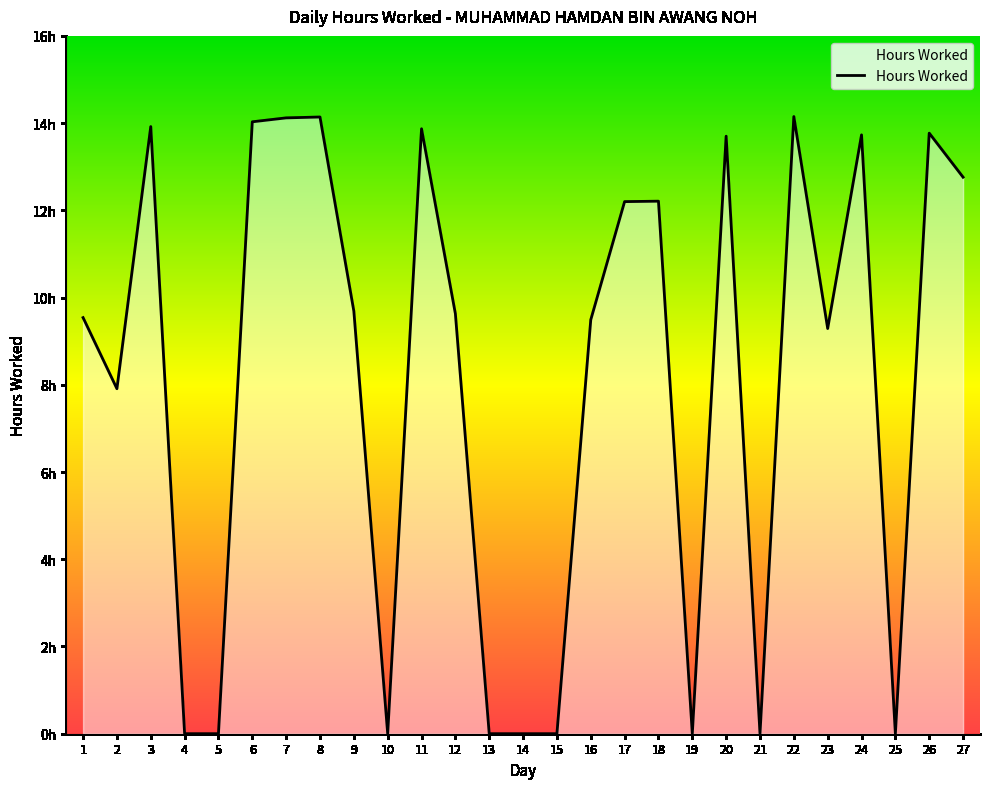

Which label corresponds to the largest value in the chart?

22